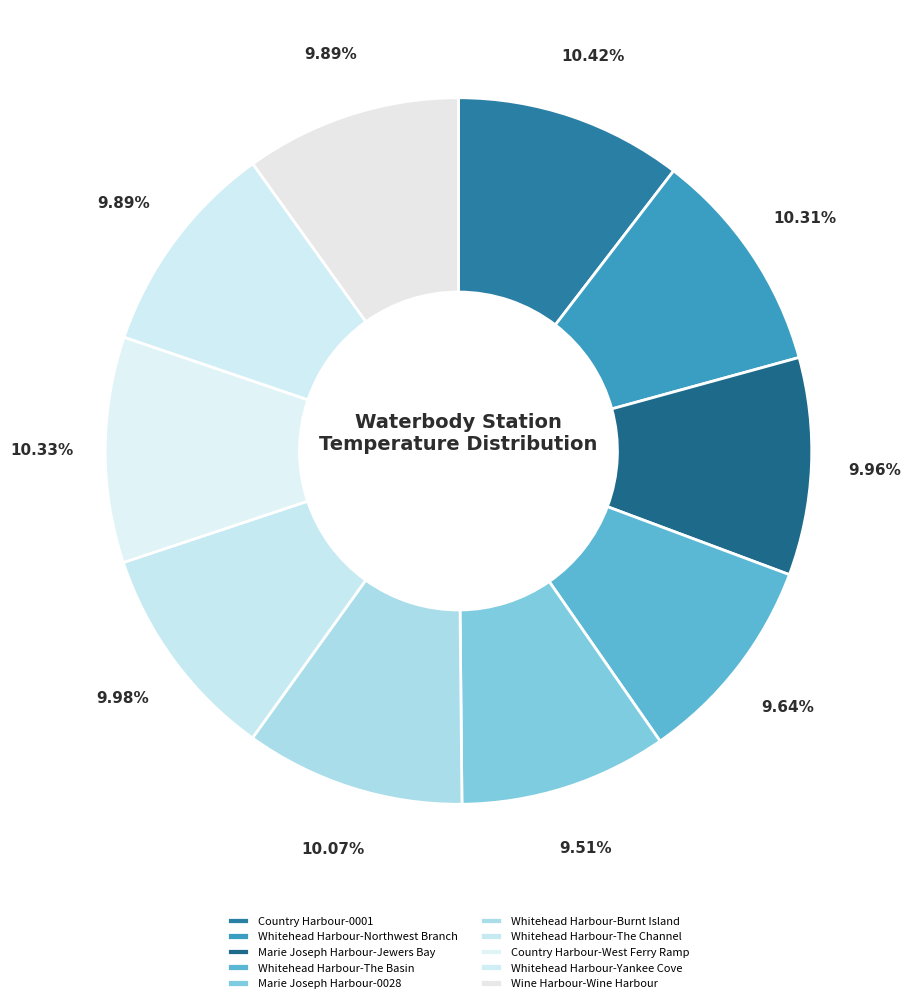

What is the ratio of the value at Marie Joseph Harbour-0028 to the value at Whitehead Harbour-Yankee Cove?

1.0